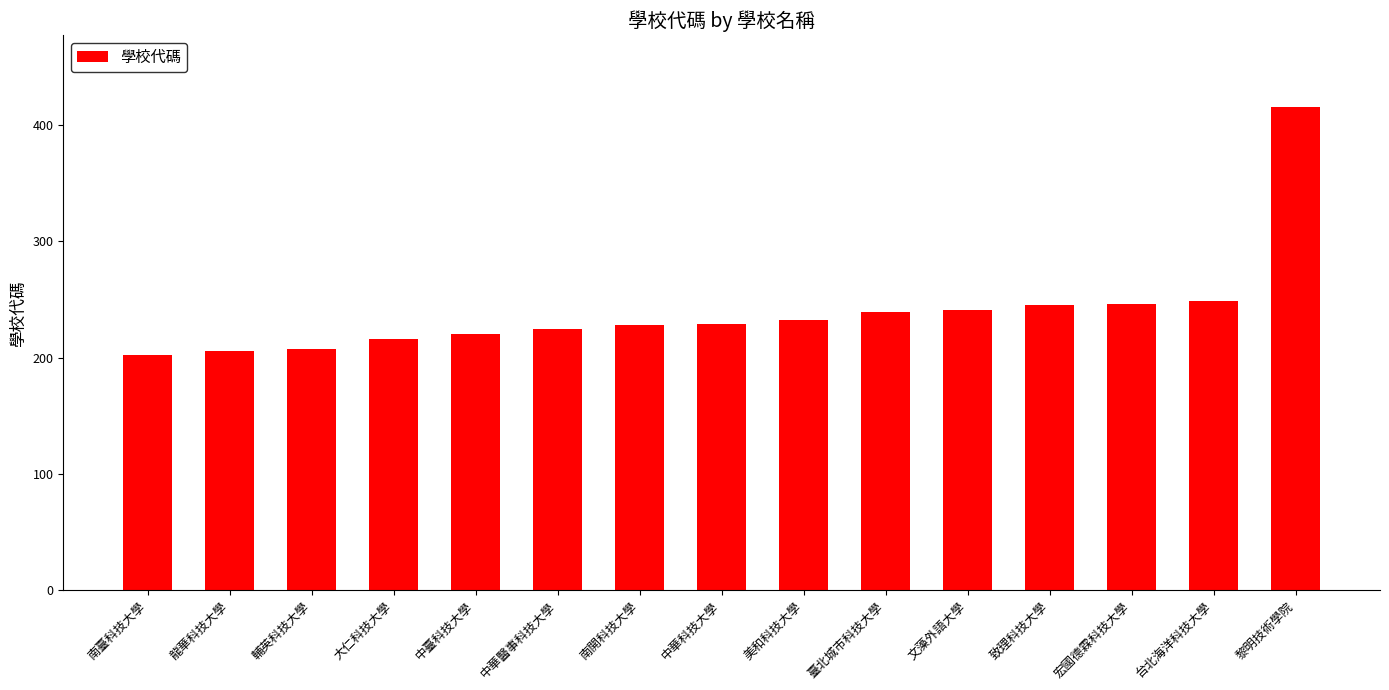

What is the label of the 2nd bar from the left?

龍華科技大學